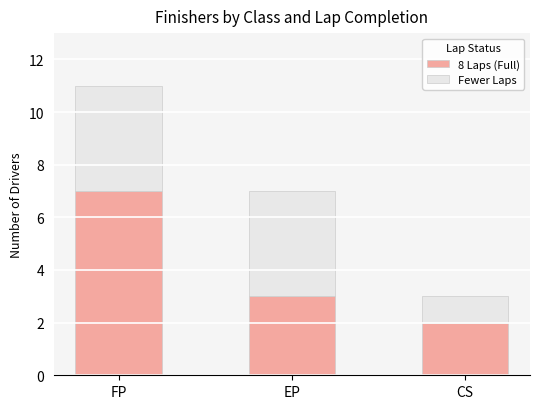

What are all the series names shown in the legend?

8 Laps (Full), Fewer Laps